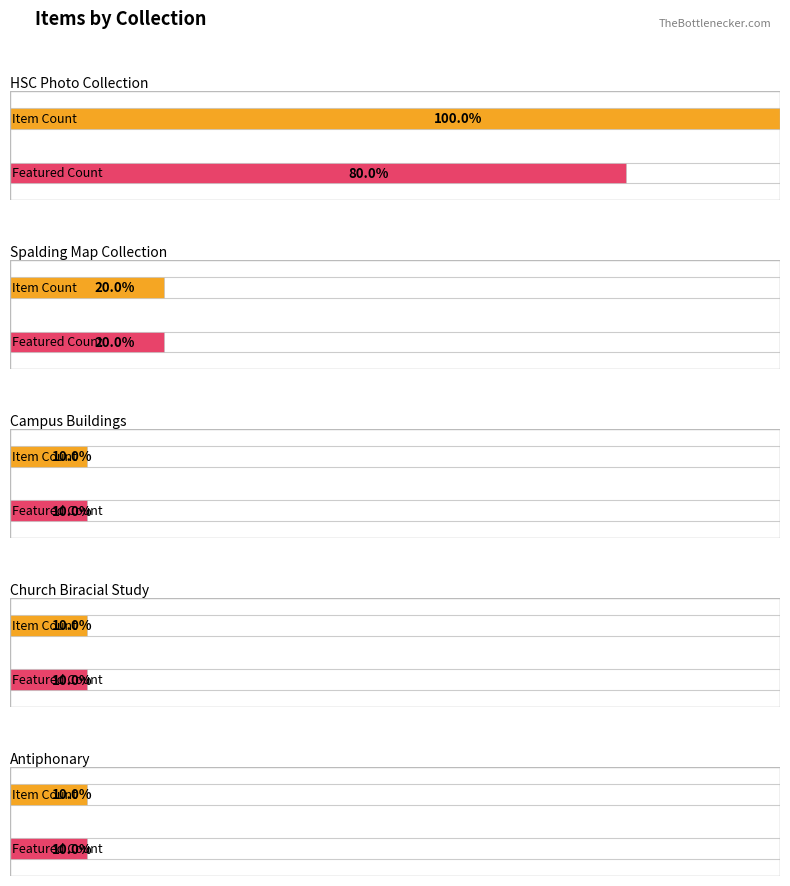

Which series changed the most between Hampden-Sydney College Photograph Collection and College Church Biracial Study Group?

Item Count